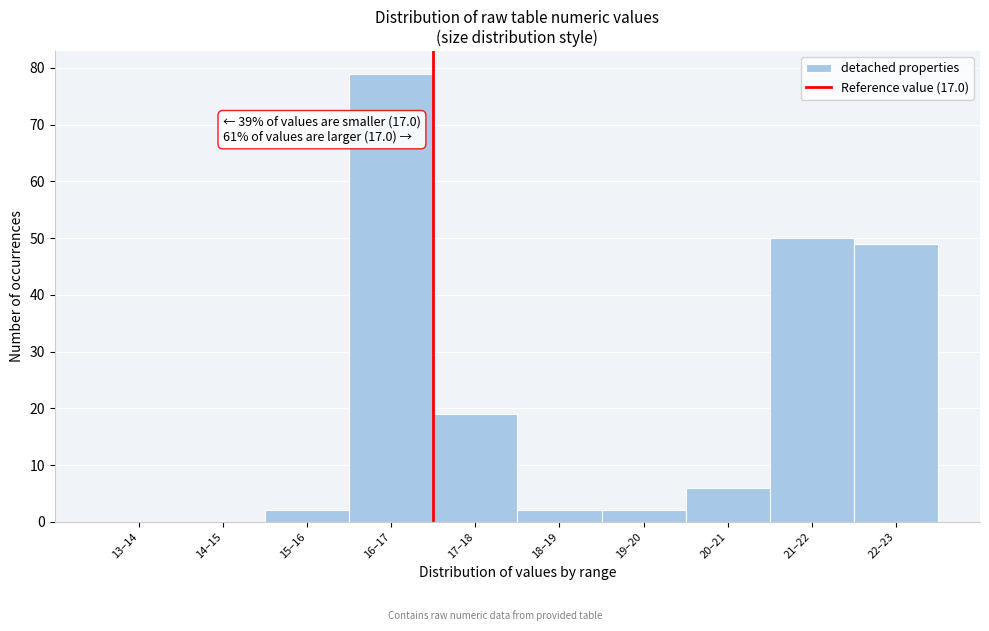

Reading left to right, list all the values displayed in this chart.

13–14=0	14–15=0	15–16=2	16–17=79	17–18=19	18–19=2	19–20=2	20–21=6	21–22=50	22–23=49